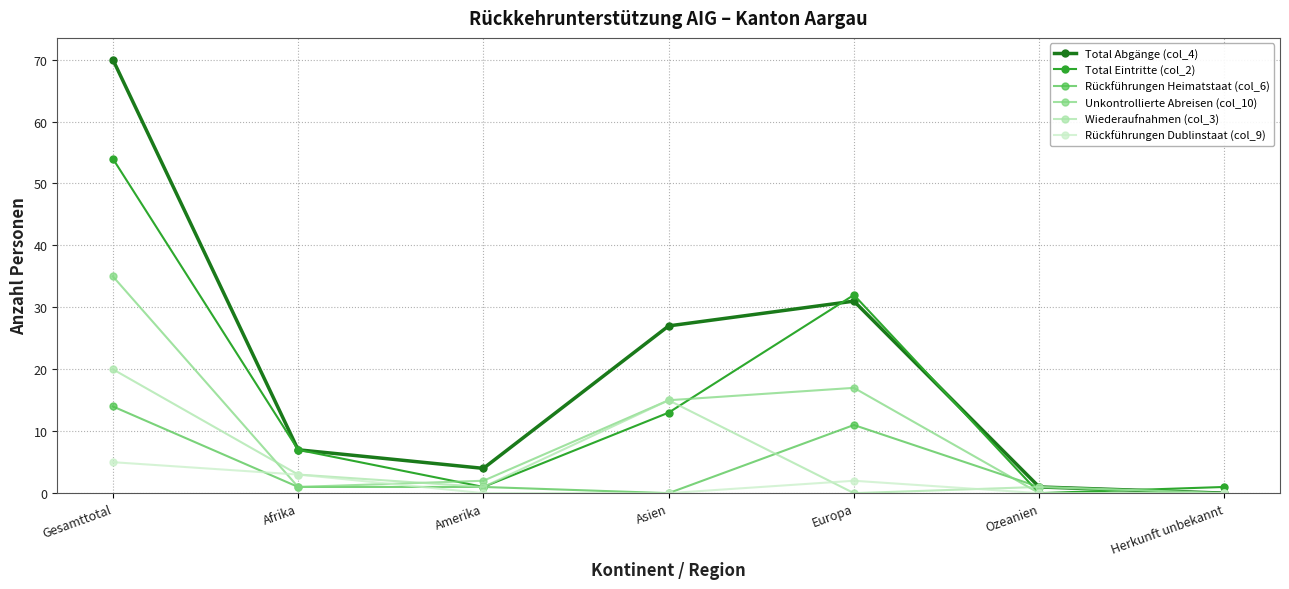

What is the spread (max minus min) of values at Gesamttotal?

65